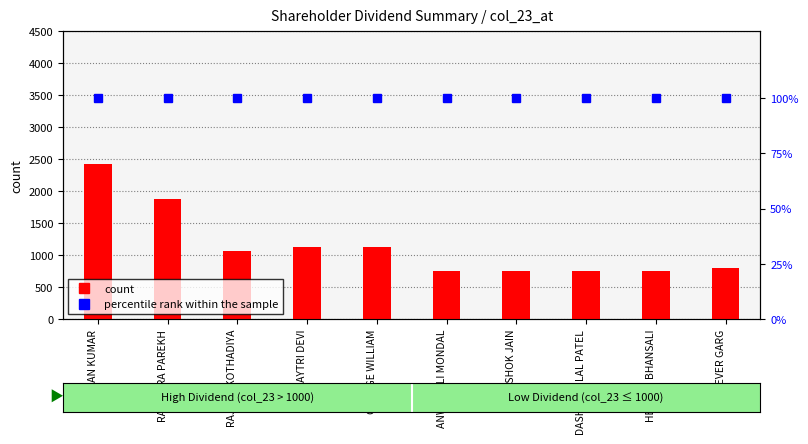

How many distinct data groups are displayed?

2